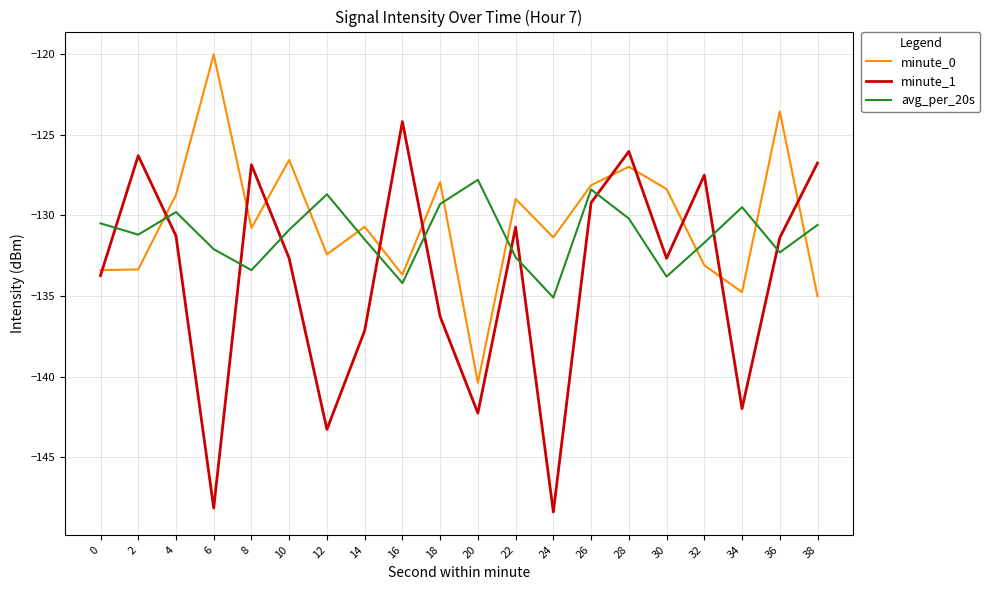

What is the spread (max minus min) of values at 38?

8.2